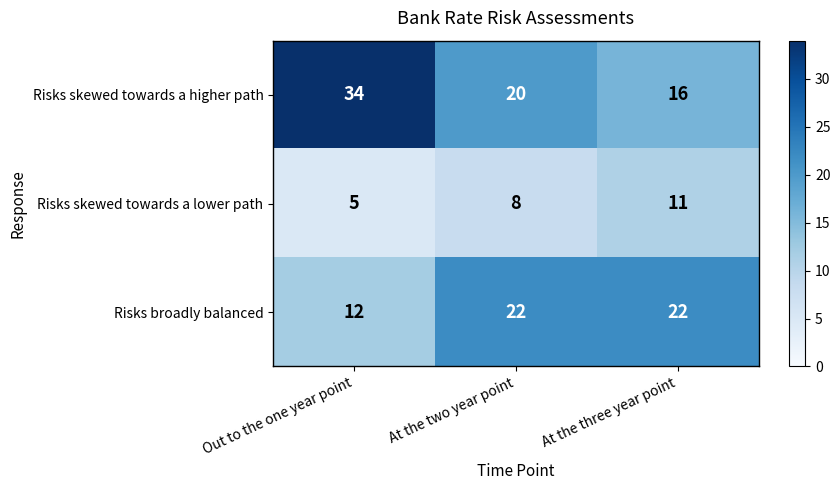

Reading left to right, transcribe all the data shown in this chart.

Risks skewed towards a higher path: 34	20	16
Risks skewed towards a lower path: 5	8	11
Risks broadly balanced: 12	22	22